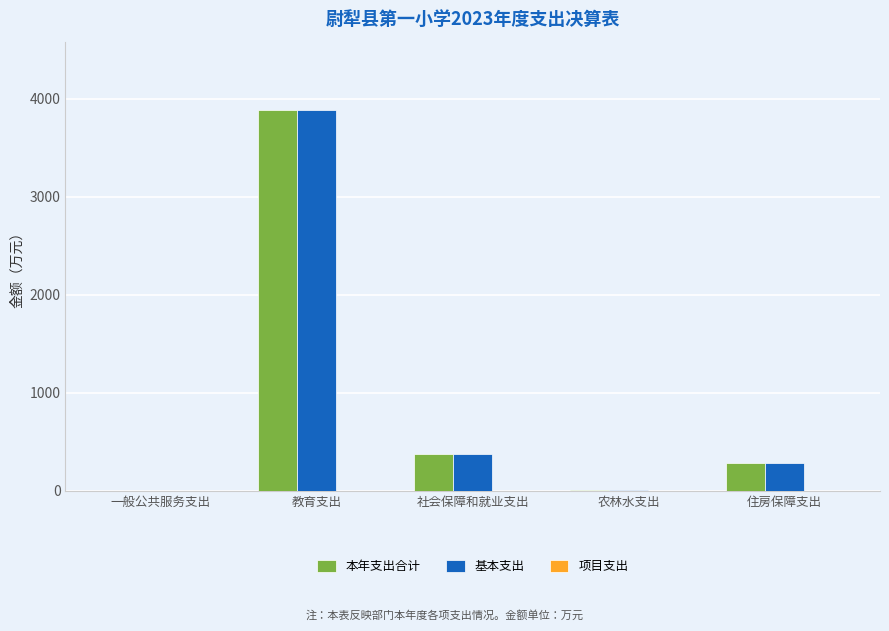

Where is 本年支出合计 nearest to the value 1941?

社会保障和就业支出